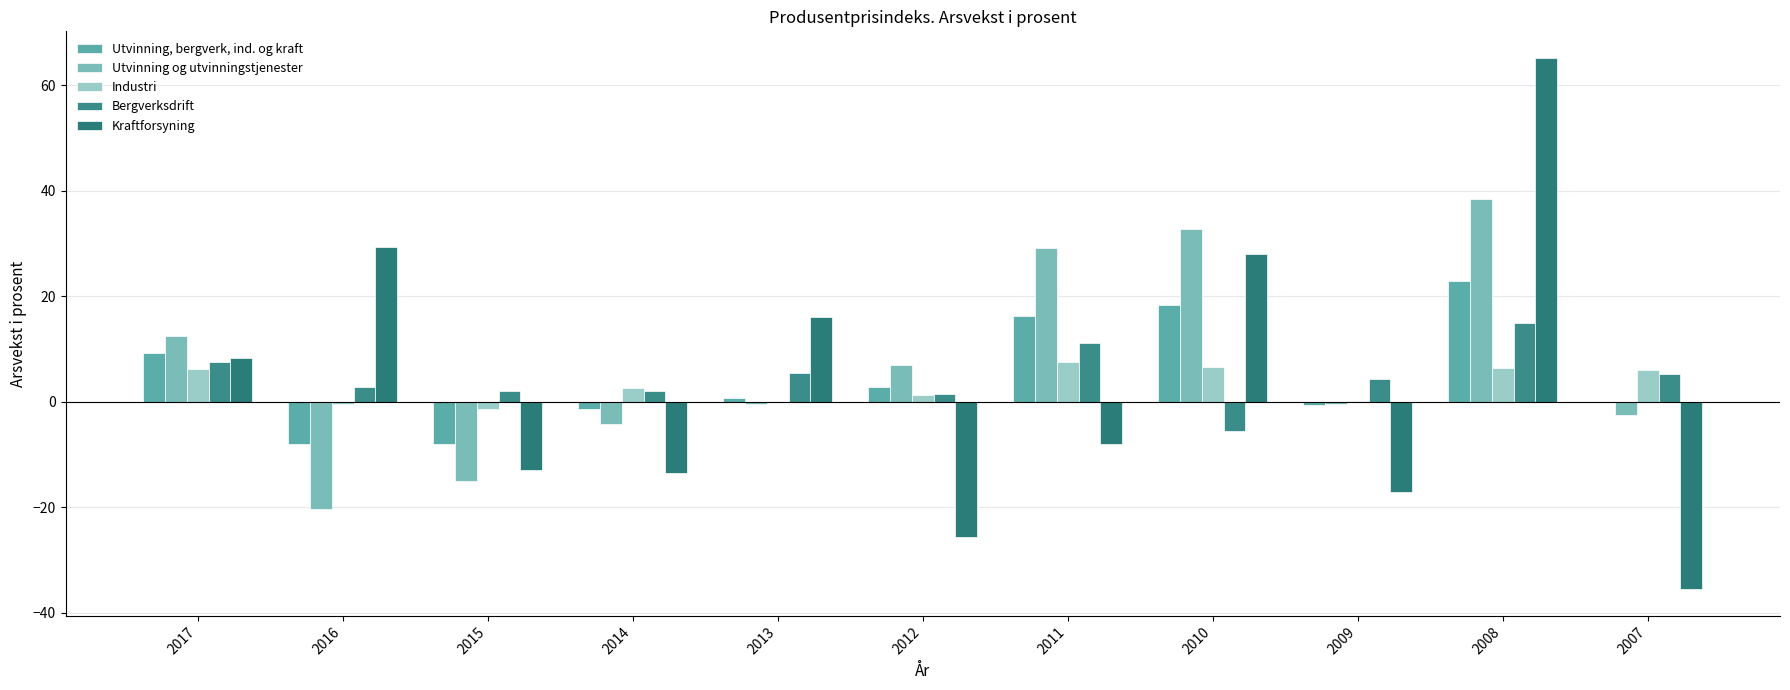

Rank the series by their maximum value, from highest to lowest.

Kraftforsyning, Utvinning og utvinningstjenester, Utvinning, bergverk, ind. og kraft, Bergverksdrift, Industri